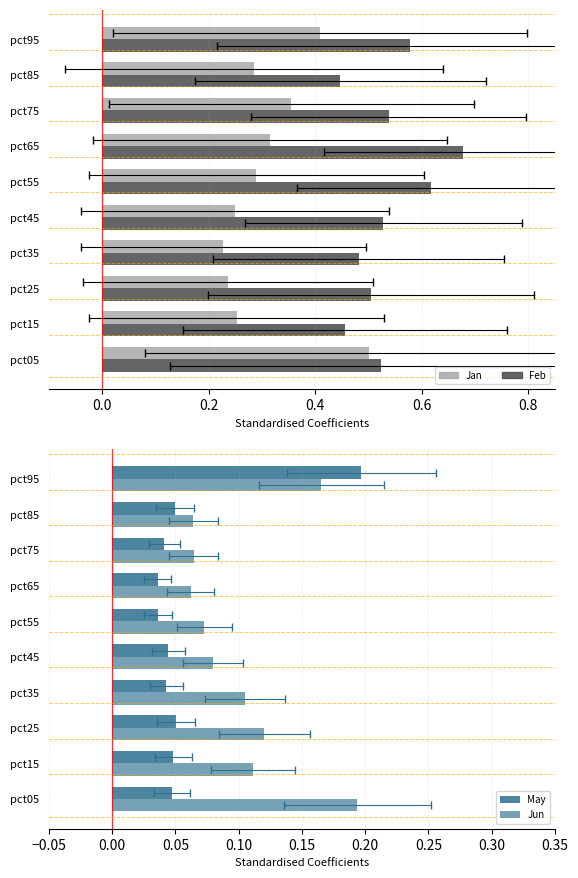

At how many categories does at least one series exceed 0?

10